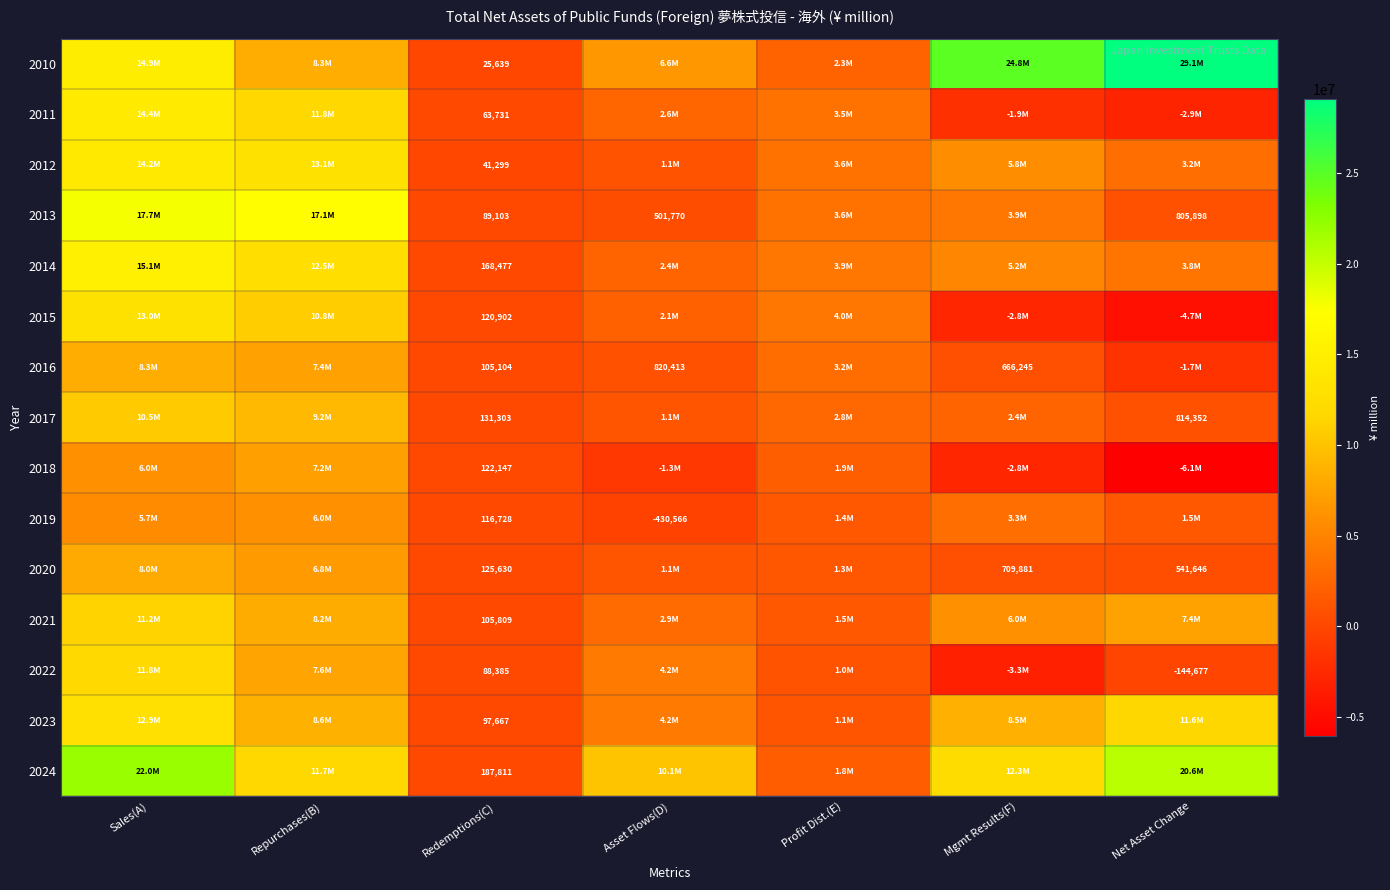

True or false: 2020 has a value of 541646 at Net Asset Change.

True